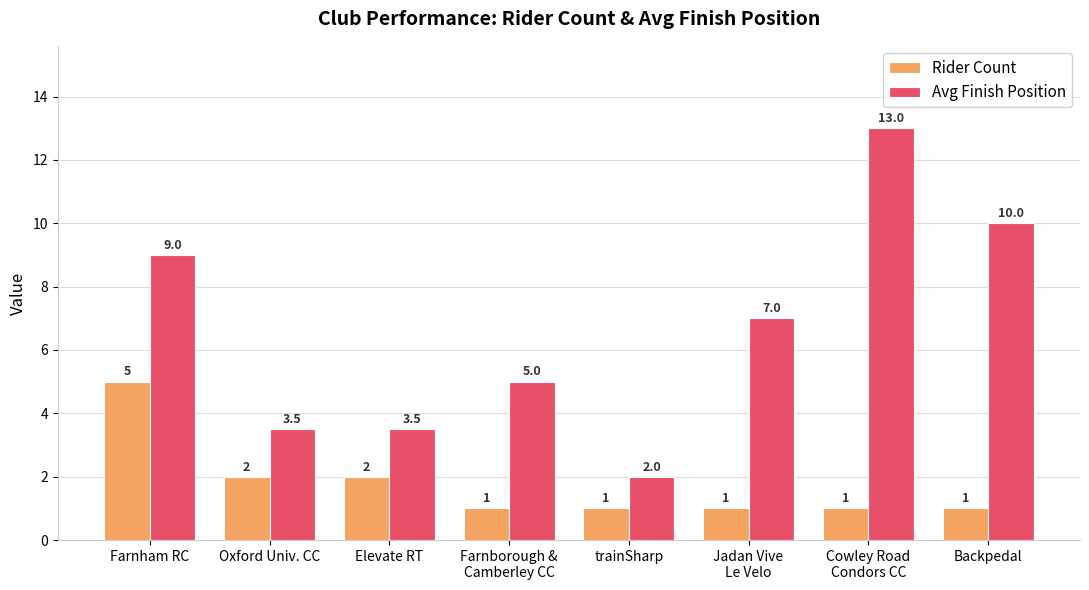

Does the chart contain stacked bars?

No